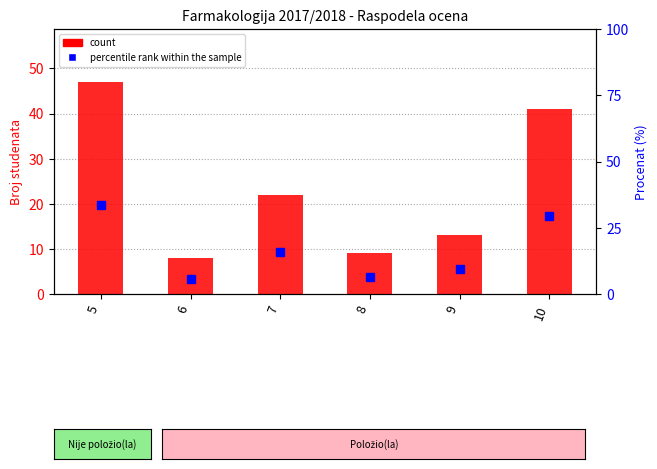

Reading left to right, what are all the values shown in this chart?

count: 5=47.0	6=8.0	7=22.0	8=9.0	9=13.0	10=41.0
percentile rank within the sample: 5=33.6	6=5.7	7=15.7	8=6.4	9=9.3	10=29.3